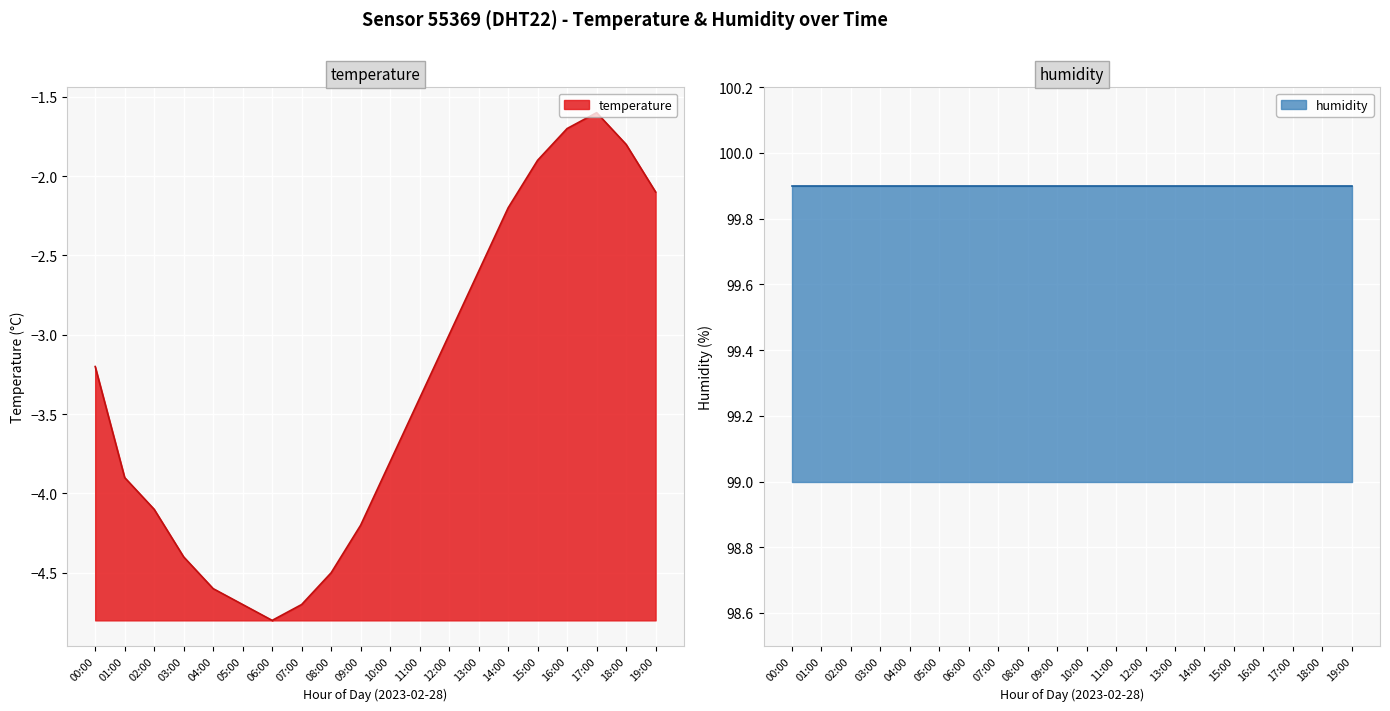

What is the label of the 4th point from the right?

16:00